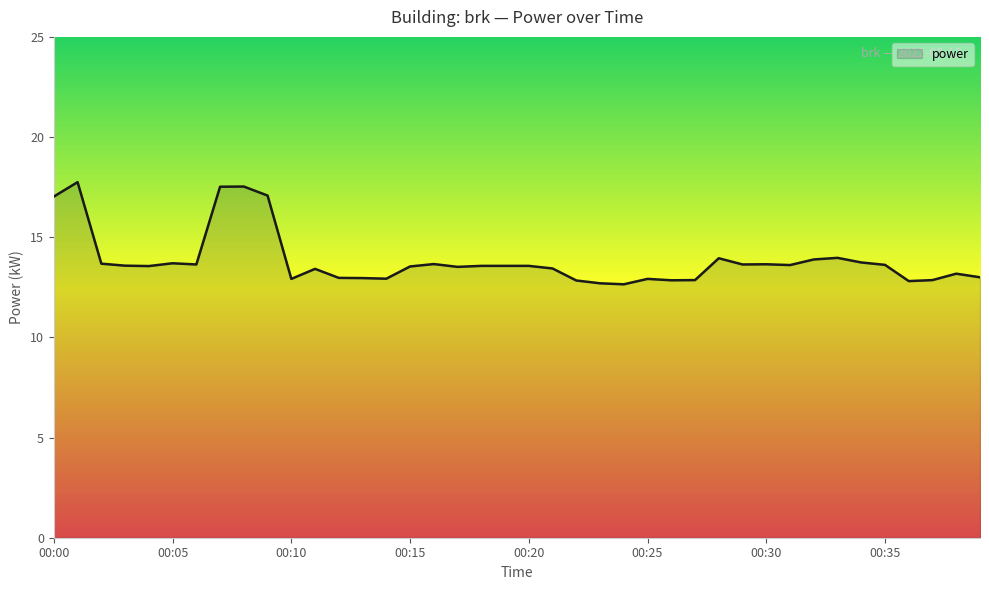

What is the smallest value displayed?

12.7